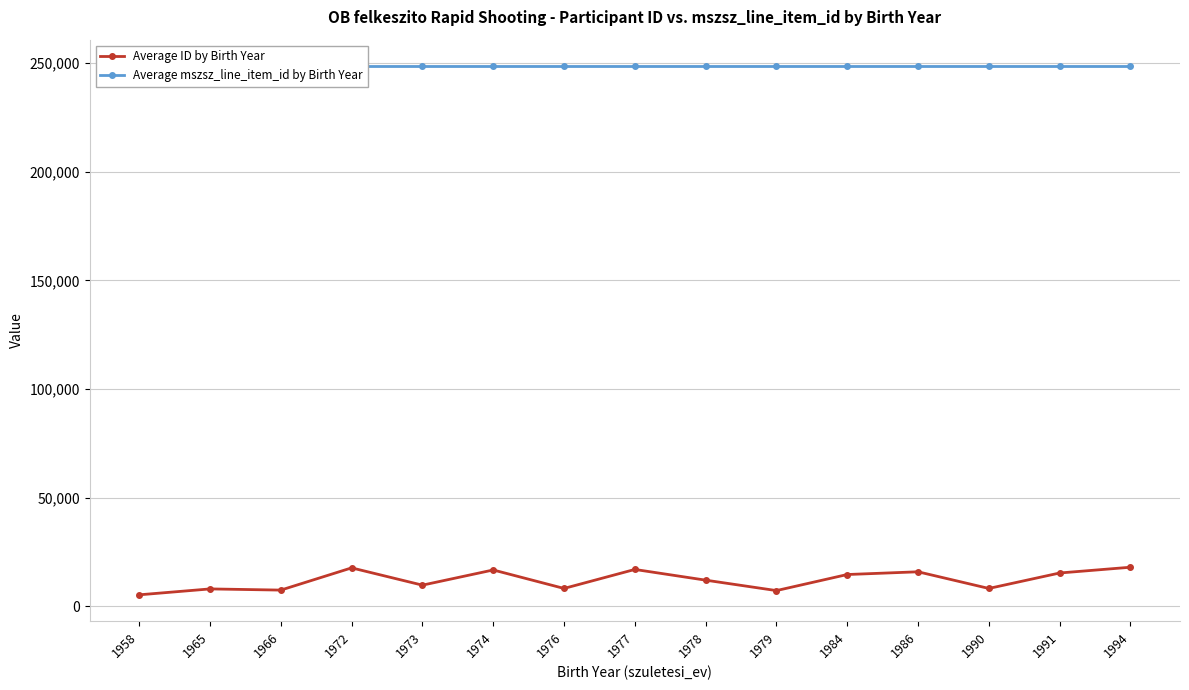

Which label corresponds to the smallest value in the chart?

1958